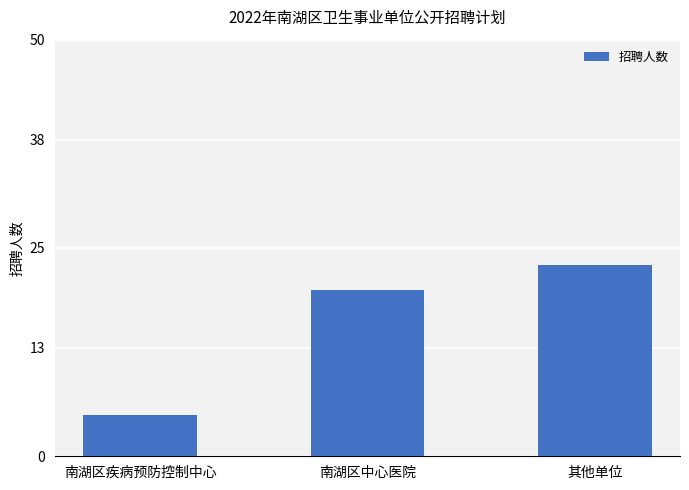

What is the minimum value shown in the chart?

5